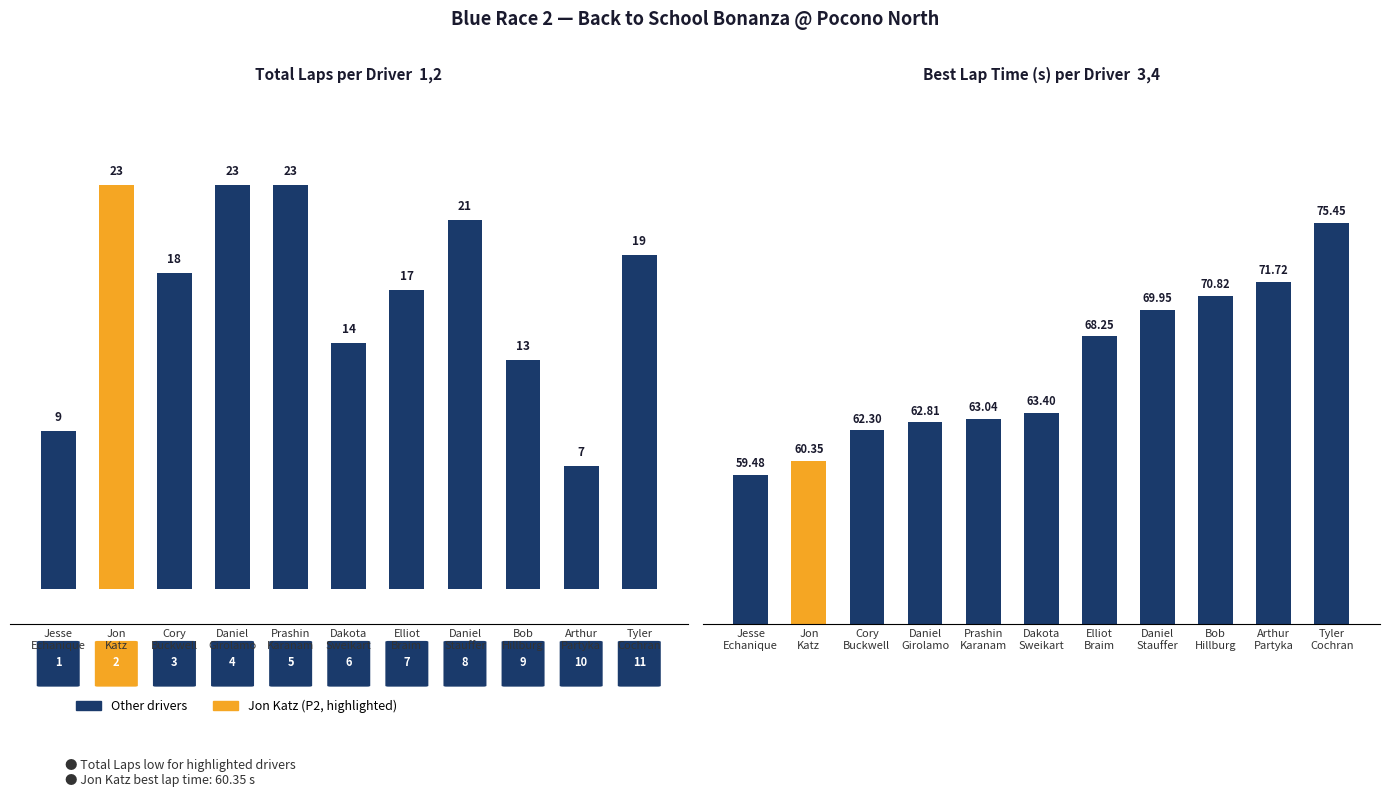

What is the sum of all Best Lap time values?

727.6